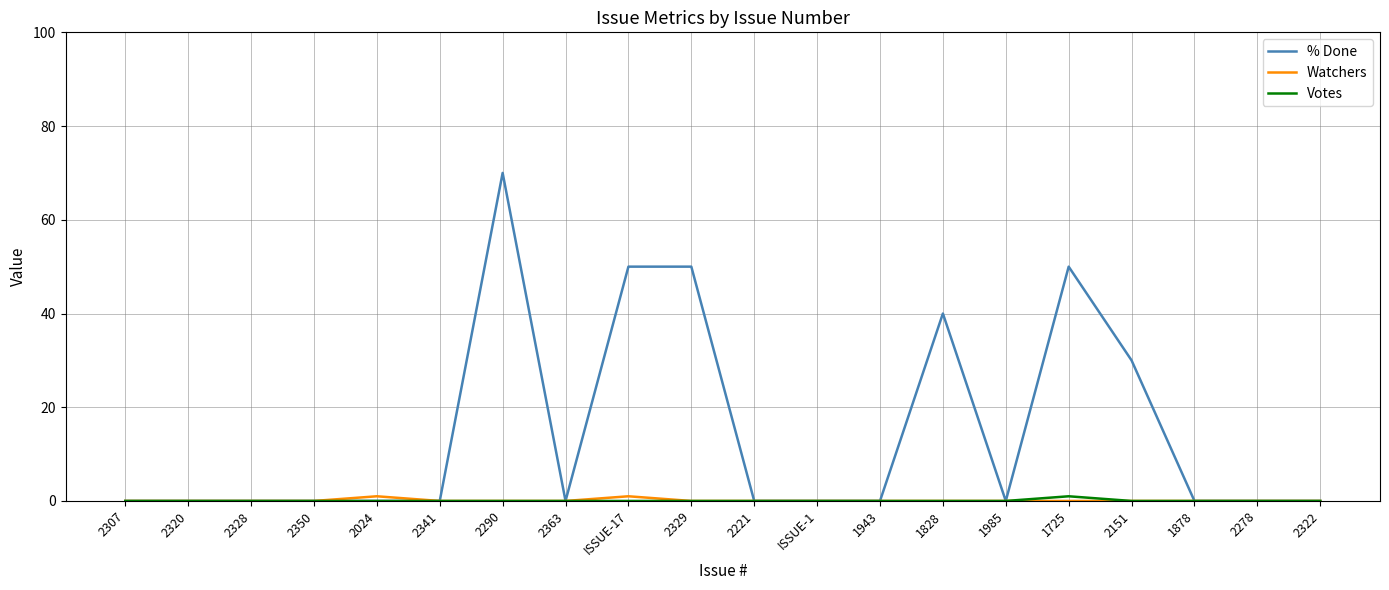

Which series has the largest total across all categories?

% Done